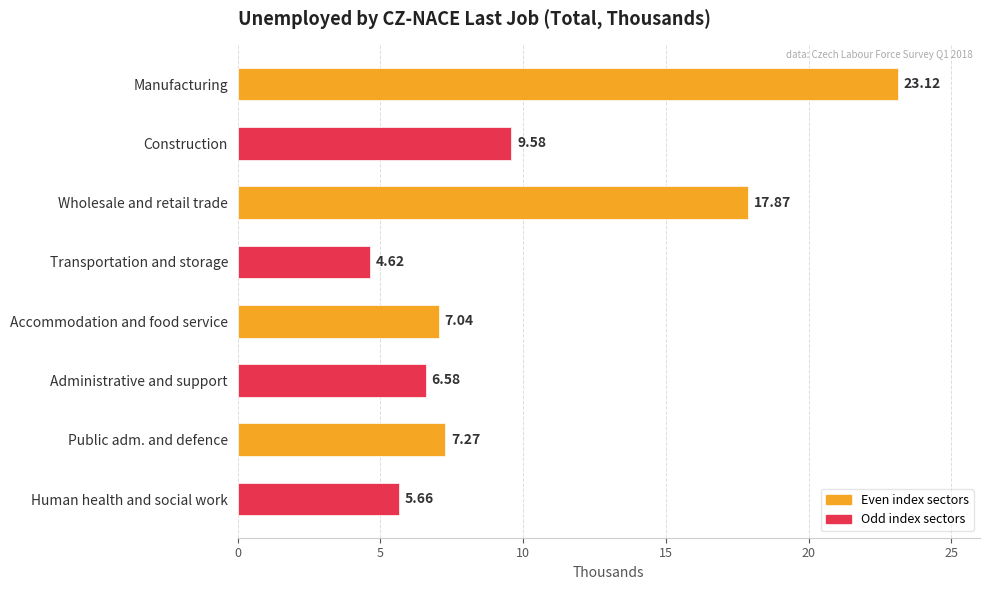

List the labels in order of value, largest first.

Manufacturing, Wholesale and retail trade, Construction, Public adm. and defence, Accommodation and food service, Administrative and support, Human health and social work, Transportation and storage